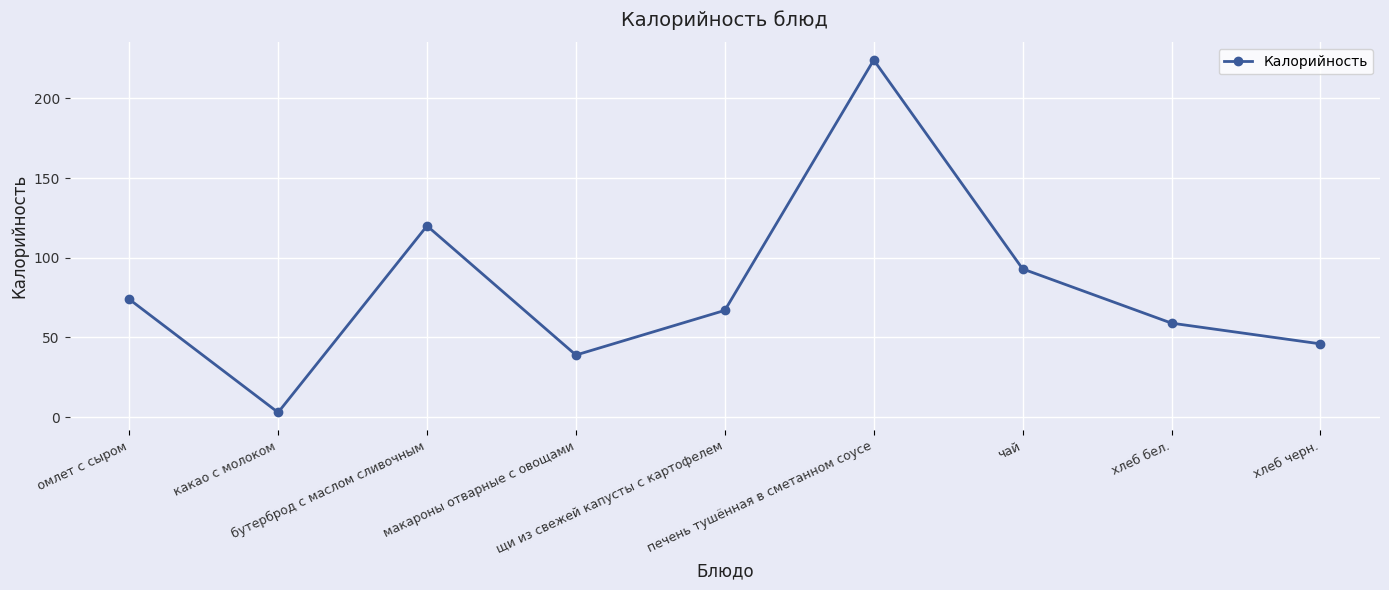

True or false: there are more than 2 points higher than both neighbors.

False